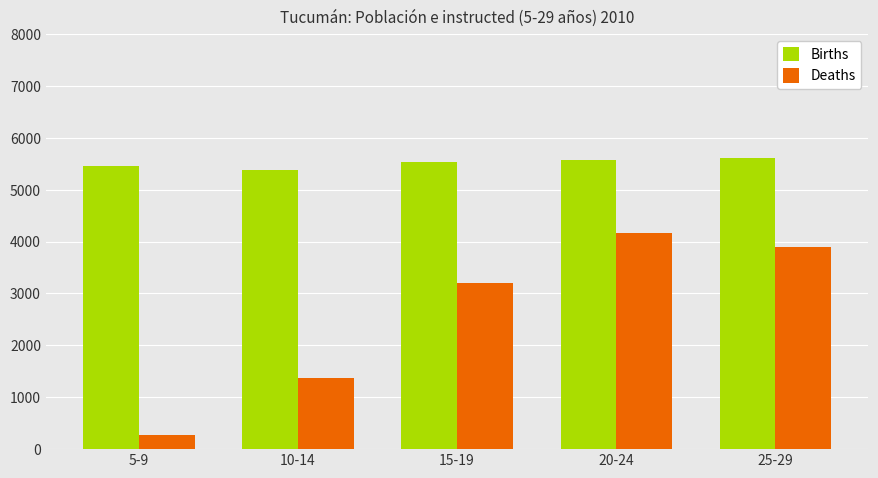

Reading left to right, list all the values displayed in this chart.

Births: 5456	5379	5532	5570	5609
Deaths: 282	1365	3208	4169	3886